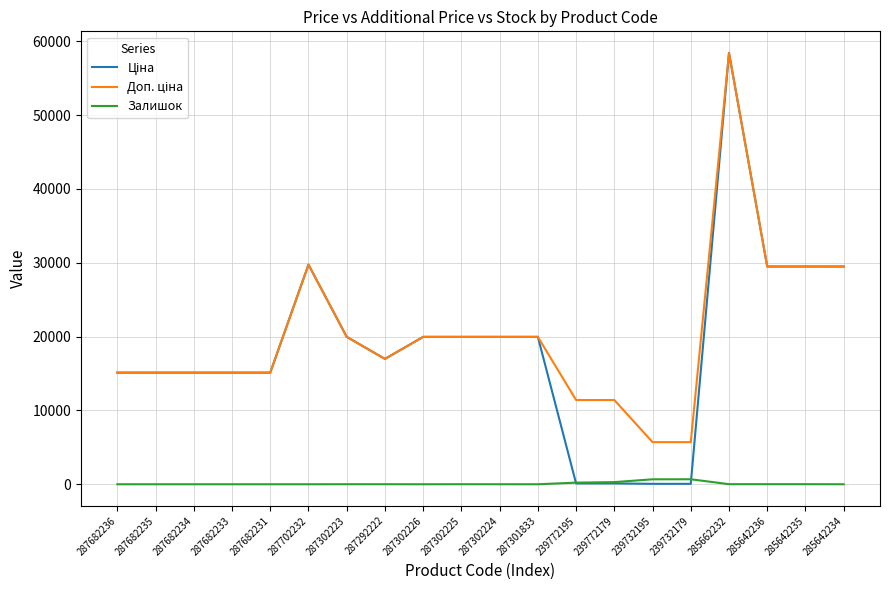

What is the spread (max minus min) of values at 287682235?

15120.0